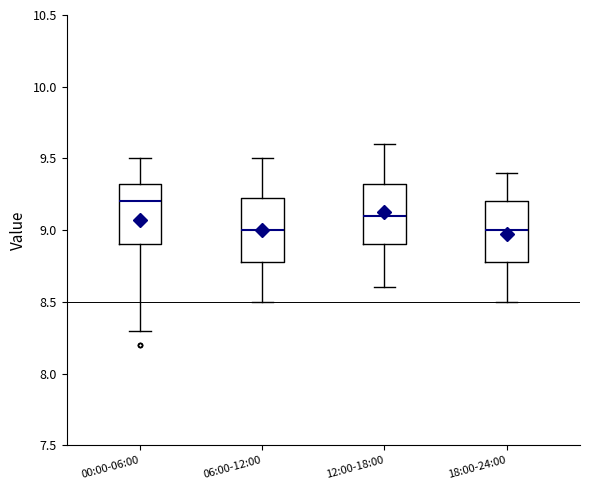

Reading left to right, read every box against the y-axis: the position of its median line, the range the box covers, and the ends of its whiskers. The values are not printed on the chart, so give them approximately, as read against the axis.

00:00-06:00: median 9.20, box 8.90 to 9.35, whiskers 8.30 to 9.50
06:00-12:00: median 9.00, box 8.80 to 9.25, whiskers 8.50 to 9.50
12:00-18:00: median 9.10, box 8.90 to 9.35, whiskers 8.60 to 9.60
18:00-24:00: median 9.00, box 8.80 to 9.20, whiskers 8.50 to 9.40